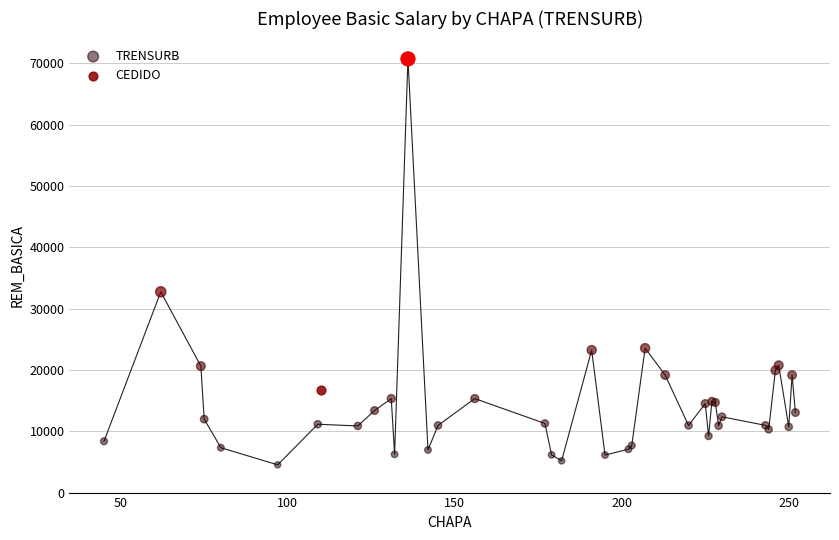

What are all the series names shown in the legend?

TRENSURB, CEDIDO